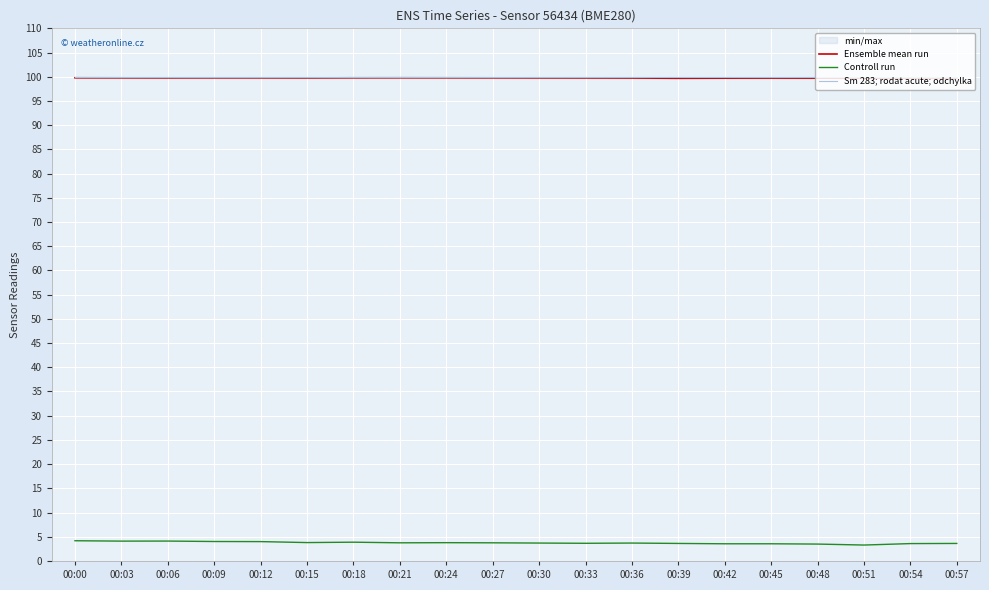

How many Ensemble mean run values are between 99 and 100?

20